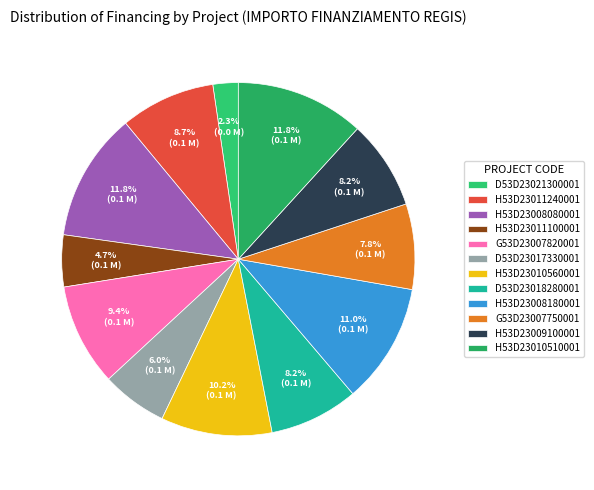

To the nearest percent, what portion does G53D23007750001 represent?

8%